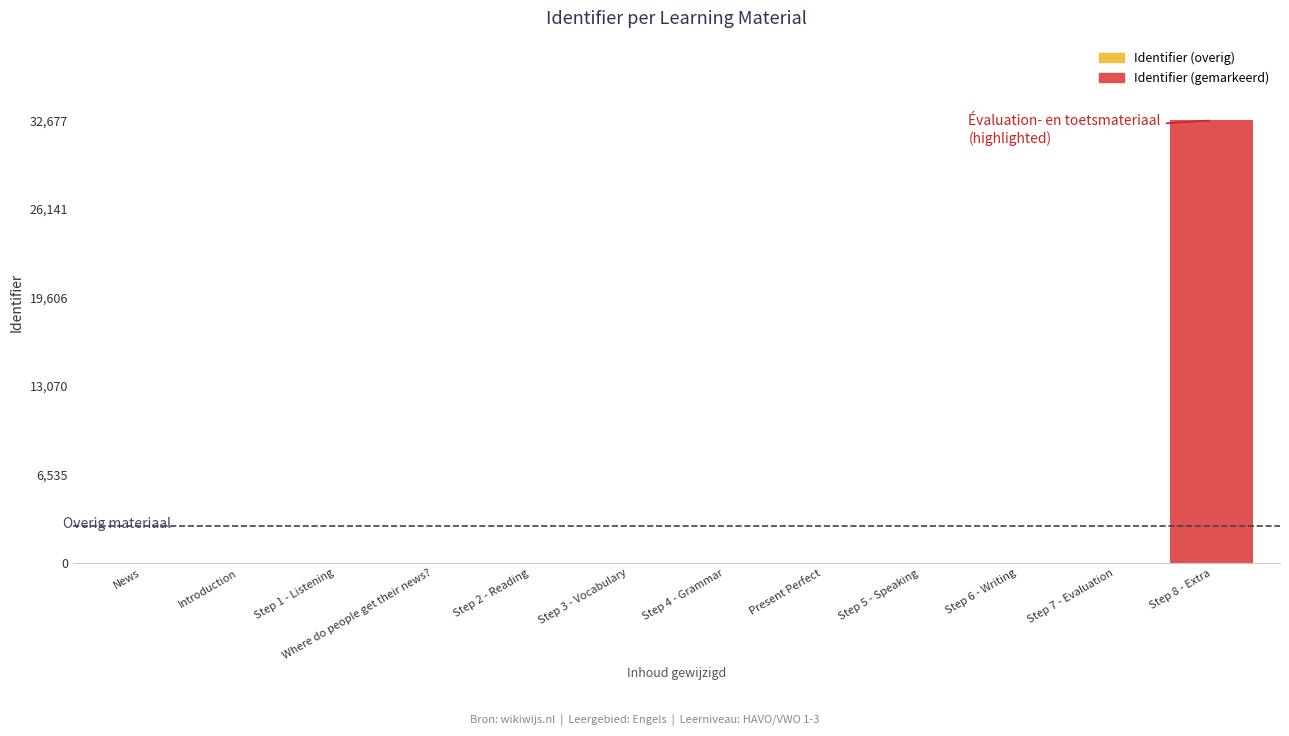

What is the greatest value displayed?

32677